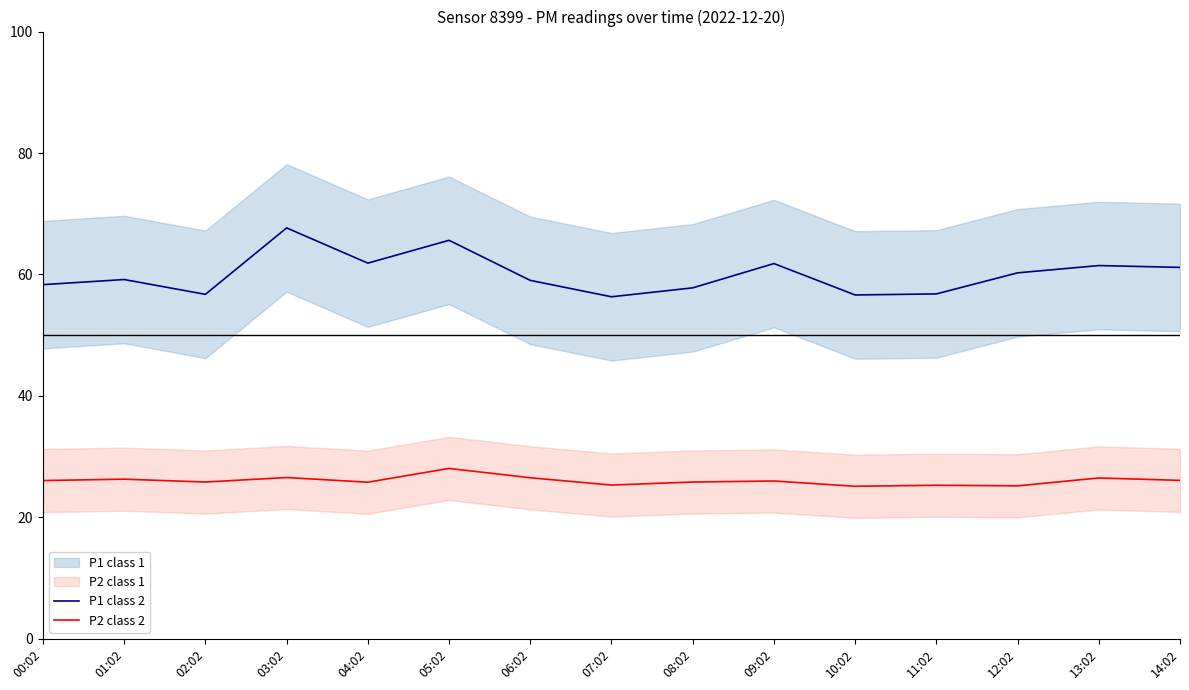

At which category is the sum across all series the highest?

03:02